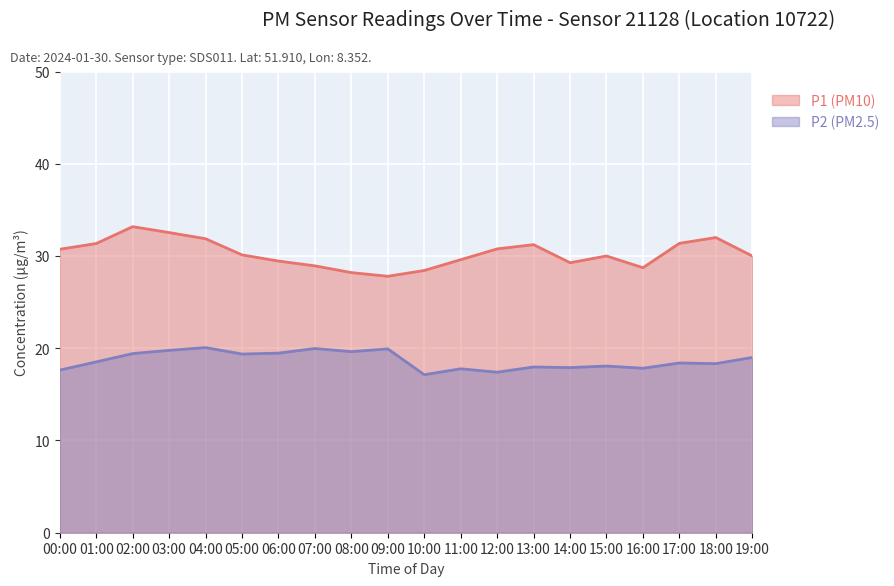

What is the label of the 10th point from the right?

10:00